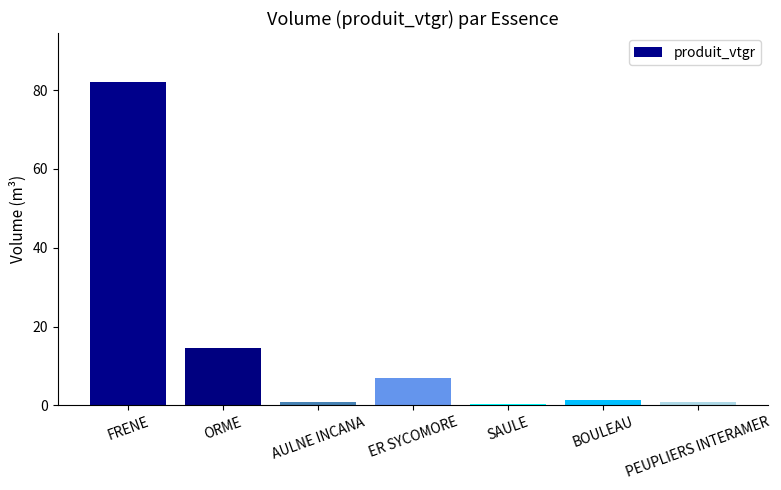

Approximately how many times larger is the value at ORME compared to ER SYCOMORE?

2.1